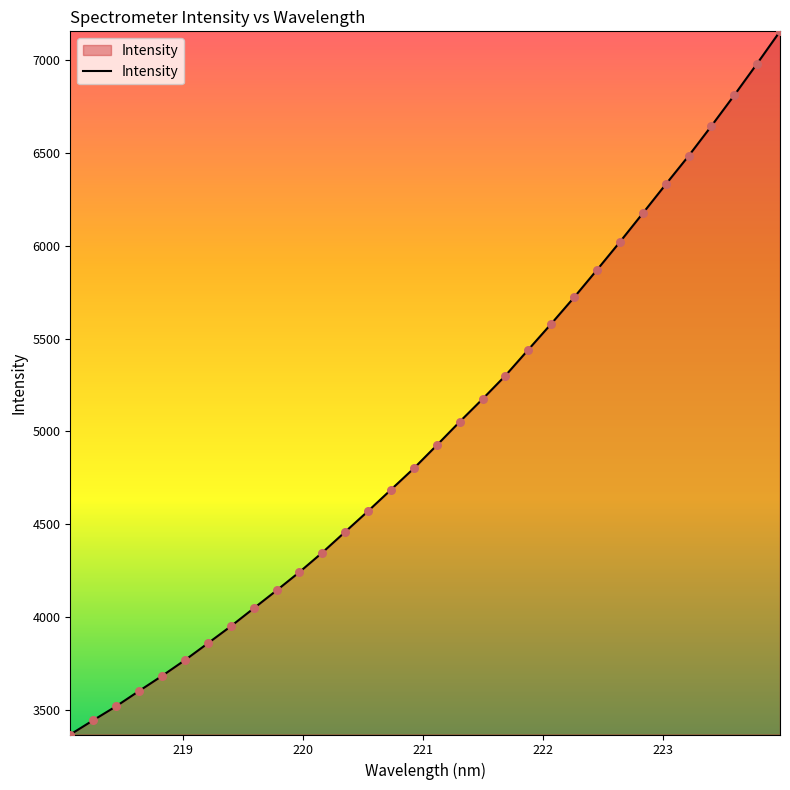

What is the greatest value displayed?

7157.0